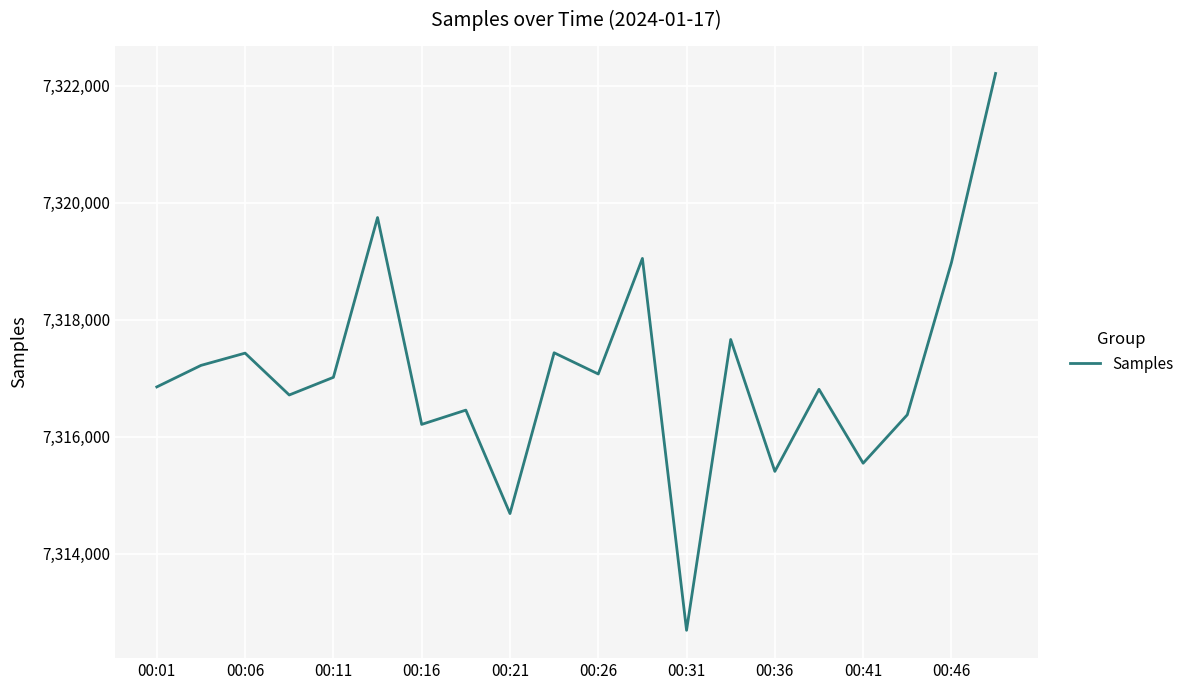

What is the minimum value shown in the chart?

7312688